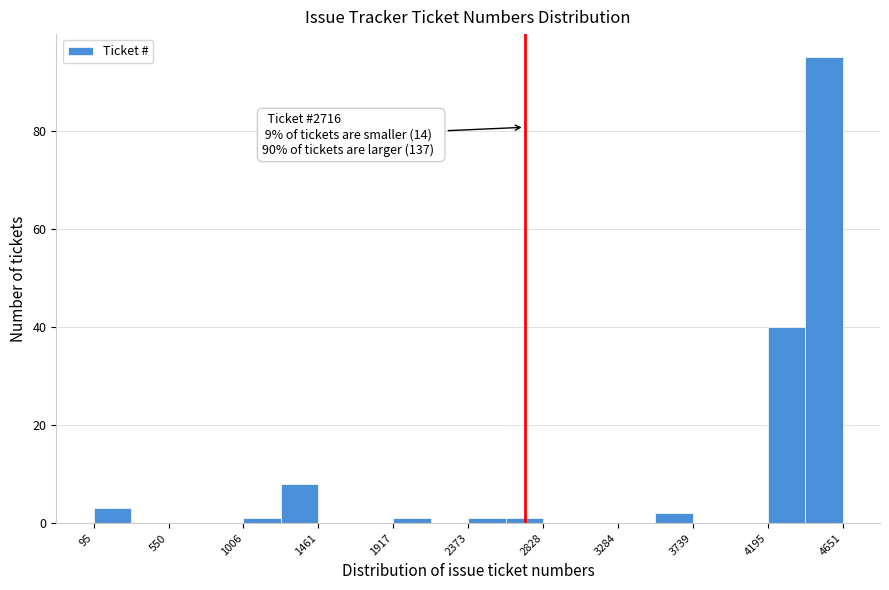

Over which range of the x-axis is the bar tallest?

4400 to 4650